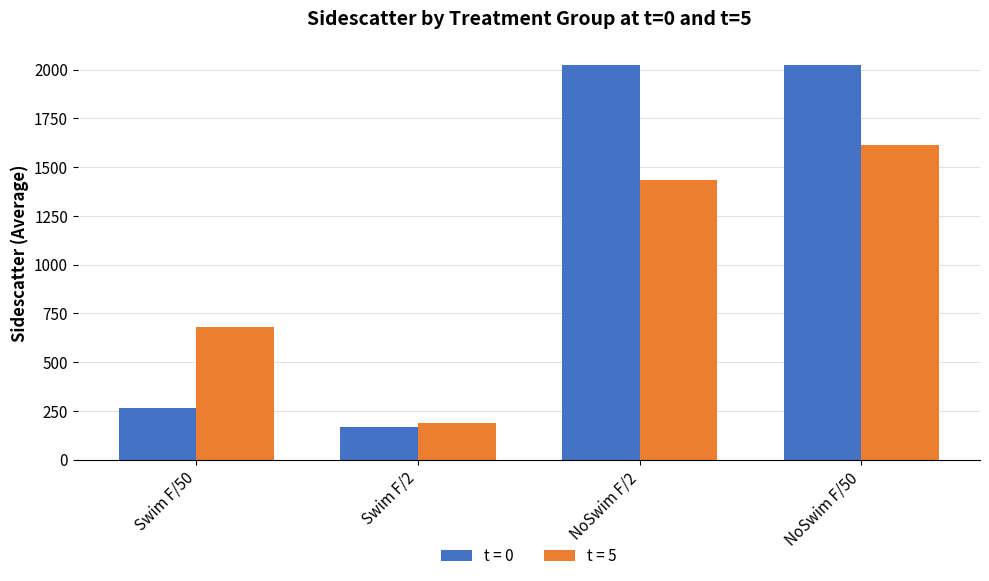

What are all the series names shown in the legend?

t = 0, t = 5